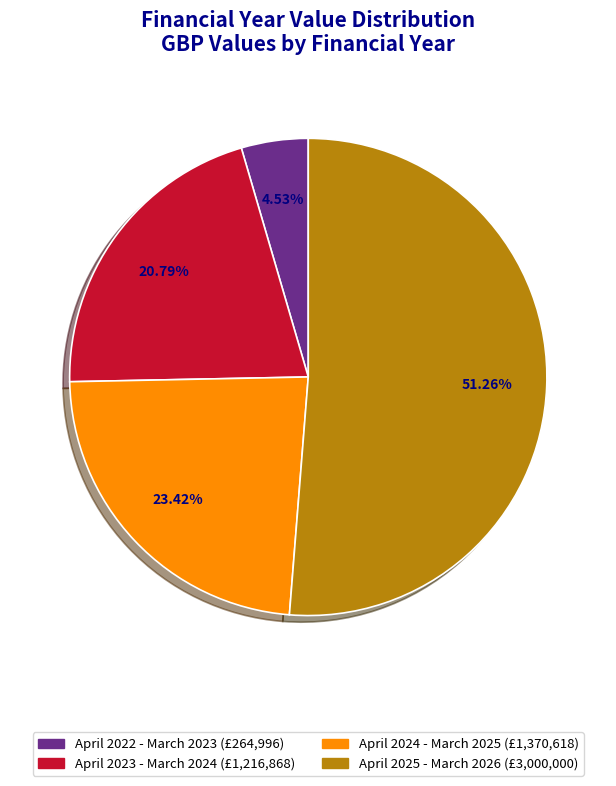

Which category has the biggest portion of the pie?

April 2025 - March 2026